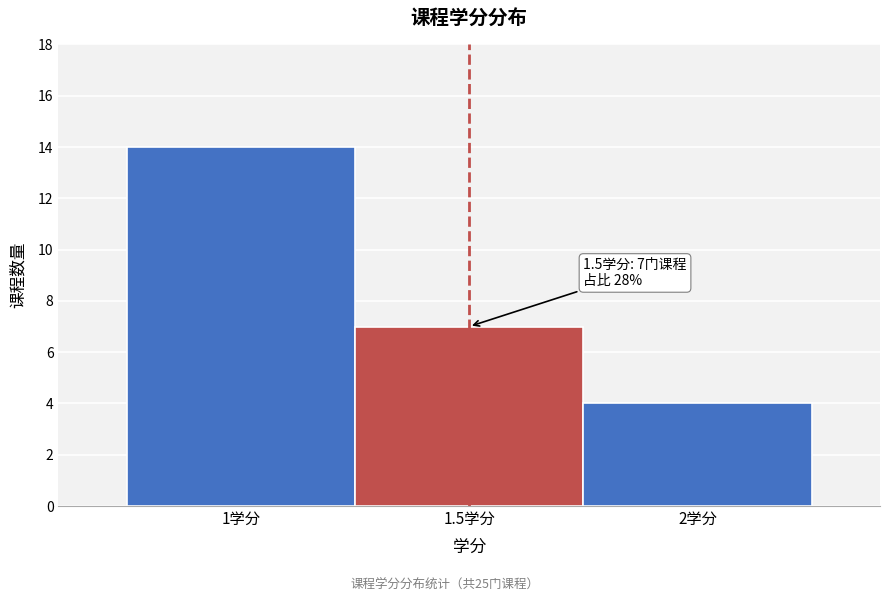

Which range on the x-axis has the tallest bar?

0.75 to 1.25